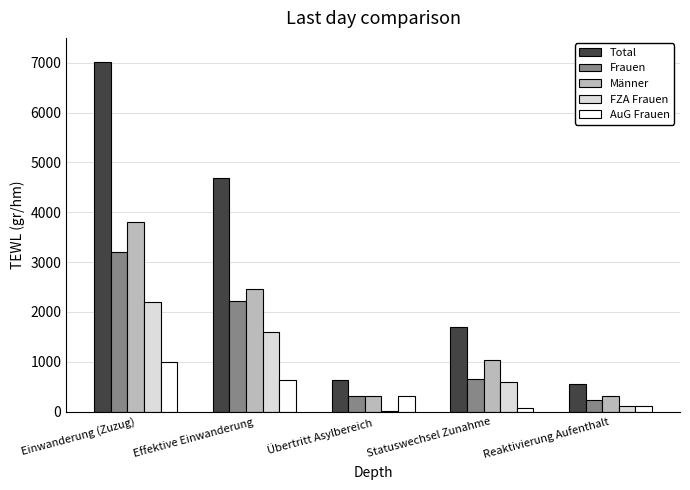

How many groups of bars are there?

5